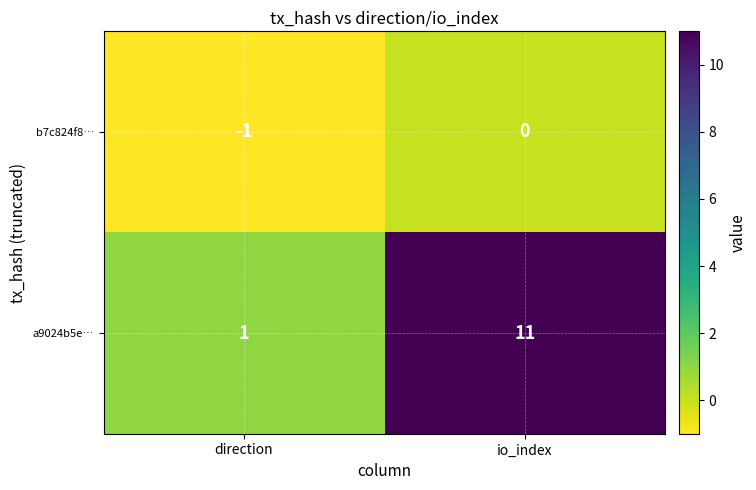

How many series are shown in this chart?

2